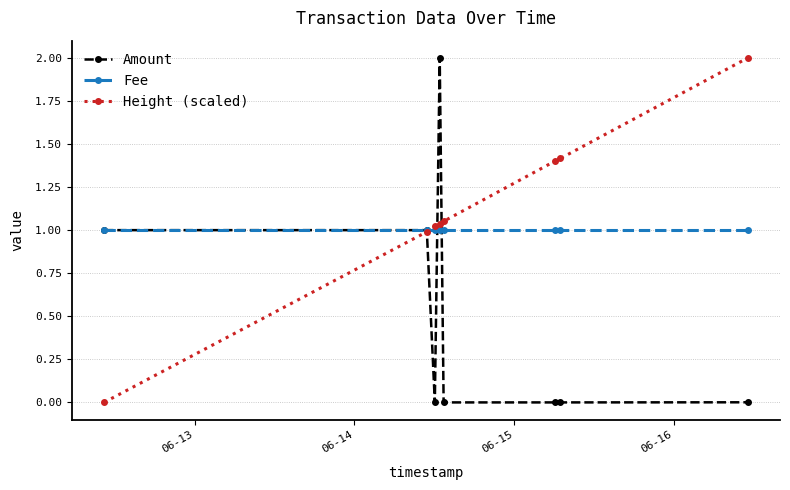

List the series in order of their overall mean, highest first.

Height (scaled), Fee, Amount